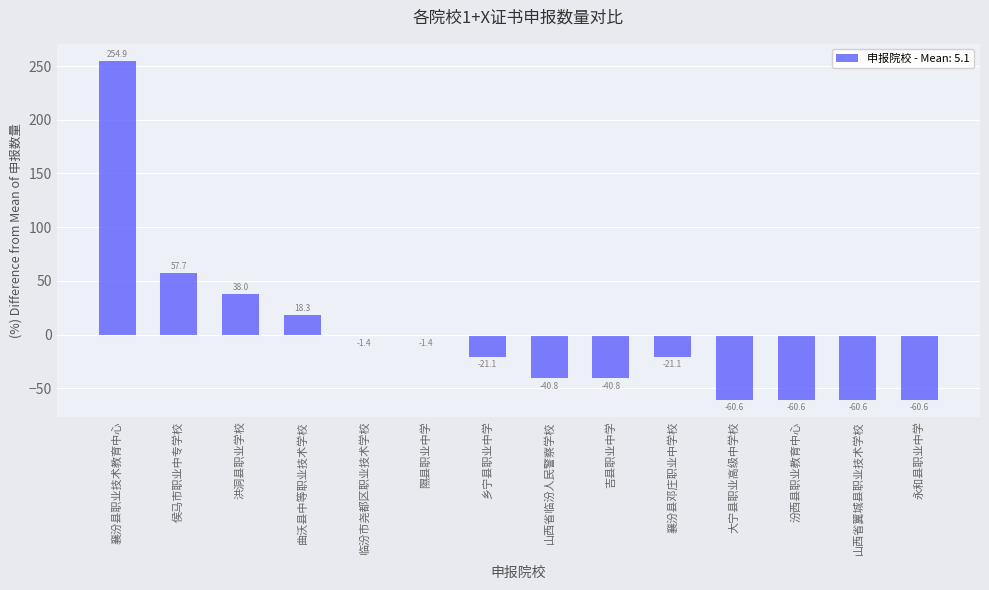

Between 曲沃县中等职业技术学校 and 永和县职业中学, which is larger?

曲沃县中等职业技术学校